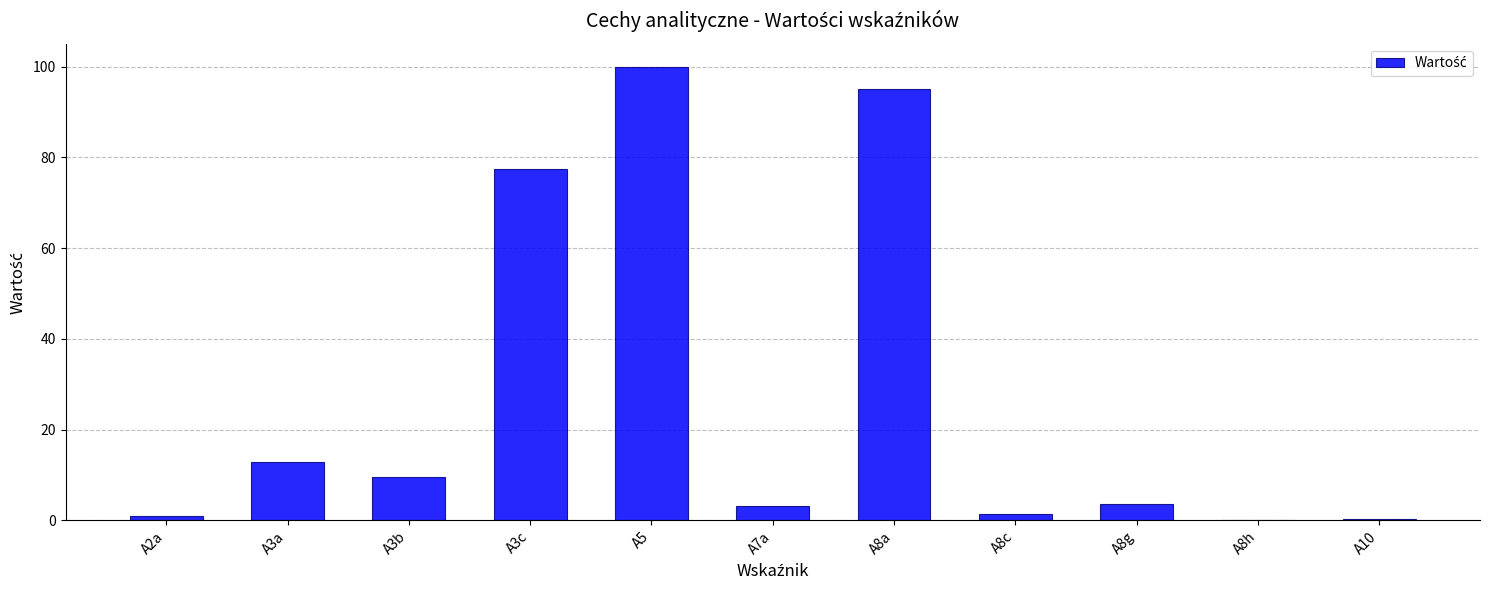

Which has a higher value, A8h or A8c?

A8c